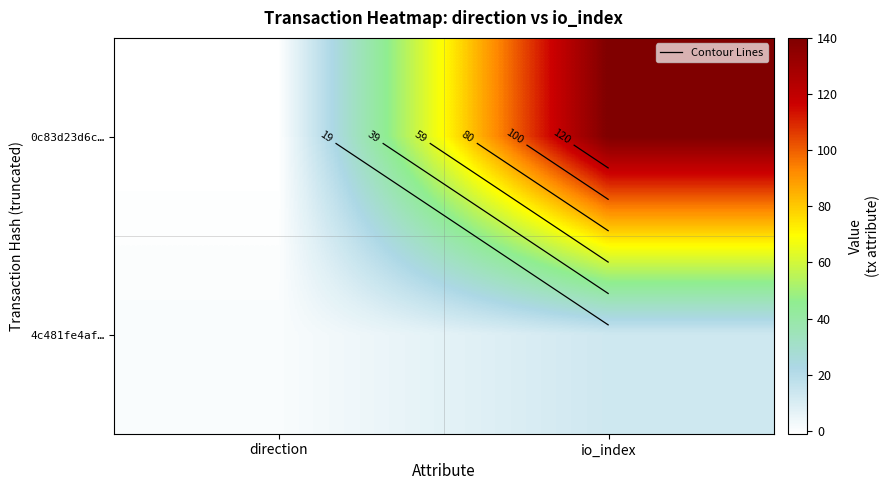

Read the 4c481fe4af… value at io_index, to the nearest 5.

15